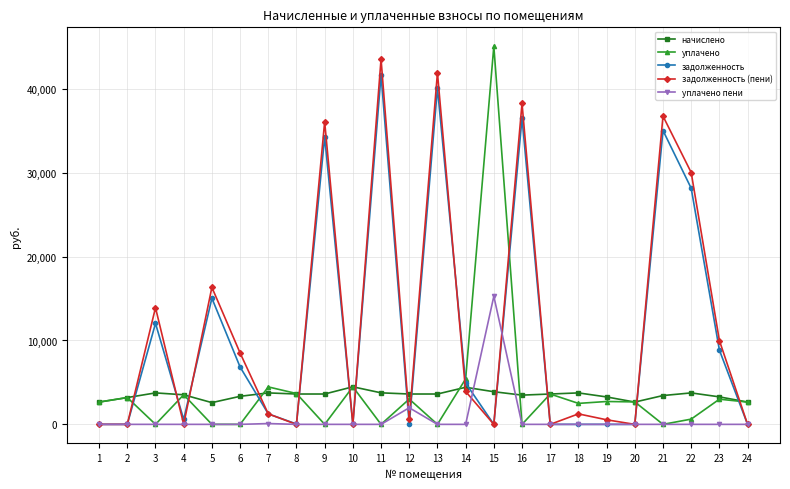

Where does the задолженность series first go above 1250?

3